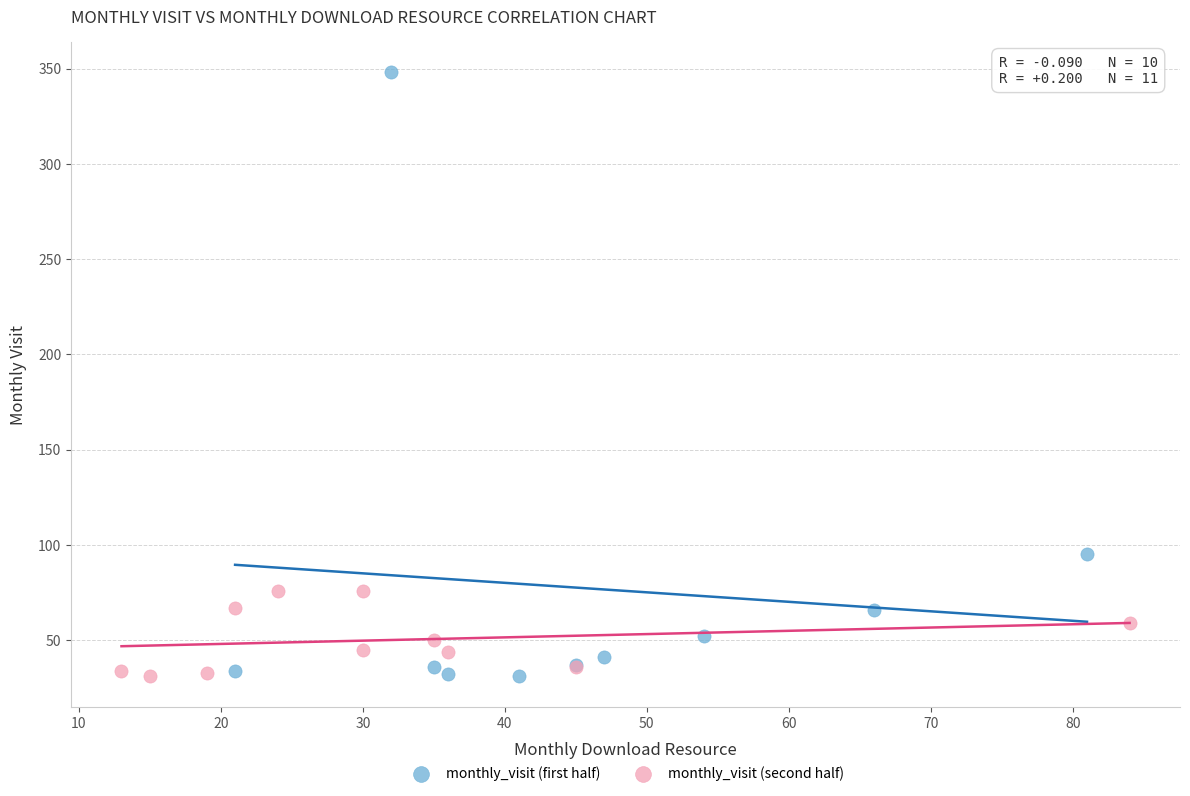

Which series reaches the maximum Y coordinate?

monthly_visit (first half)